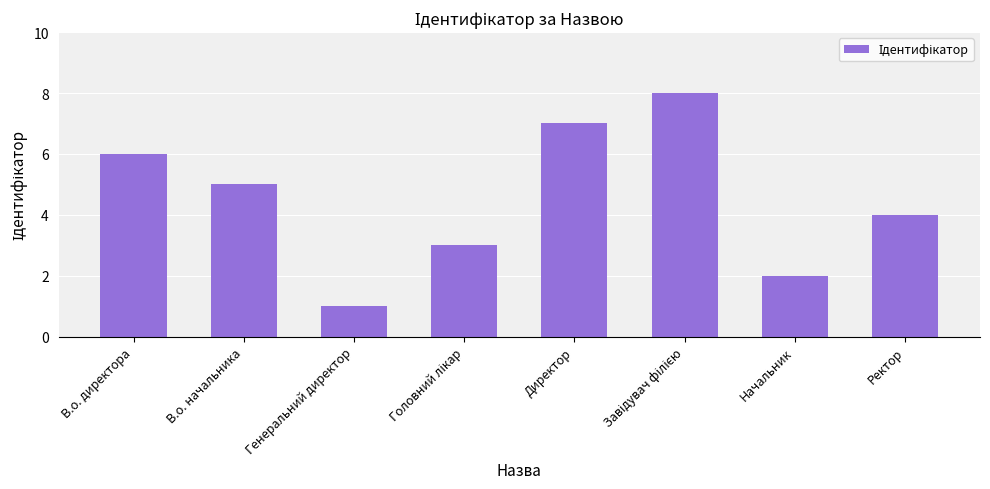

What is the change in value from Директор to Ректор?

-3